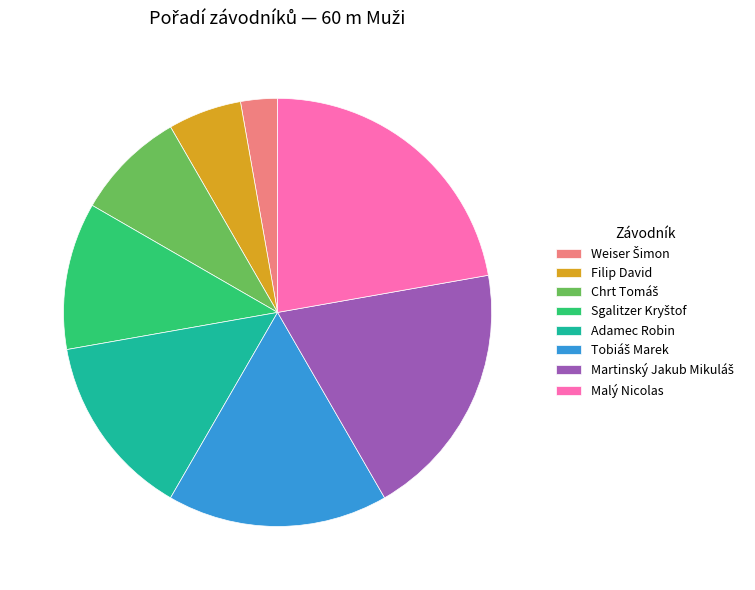

Which category has the biggest portion of the pie?

Malý Nicolas